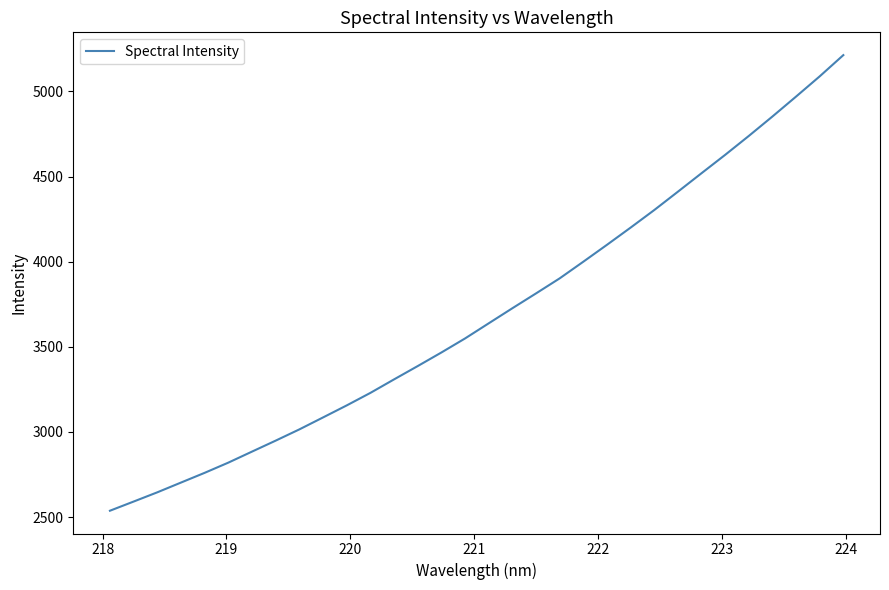

What is the difference between the maximum and second lowest values?

2621.7